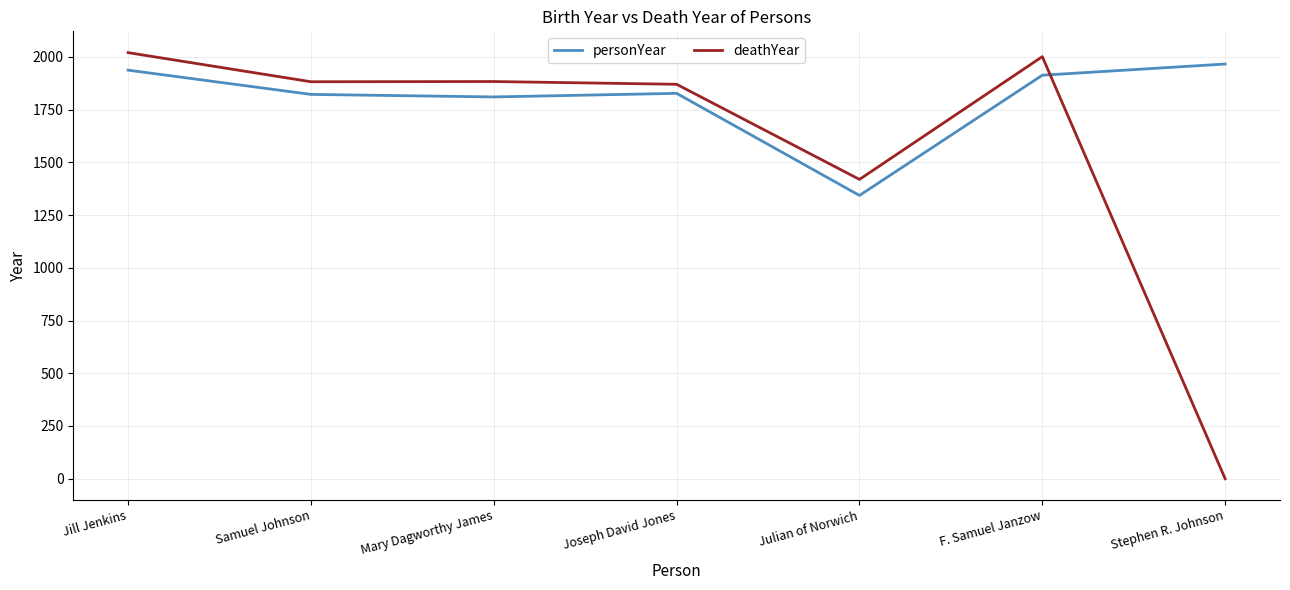

At which category is the sum across all series the highest?

Jill Jenkins